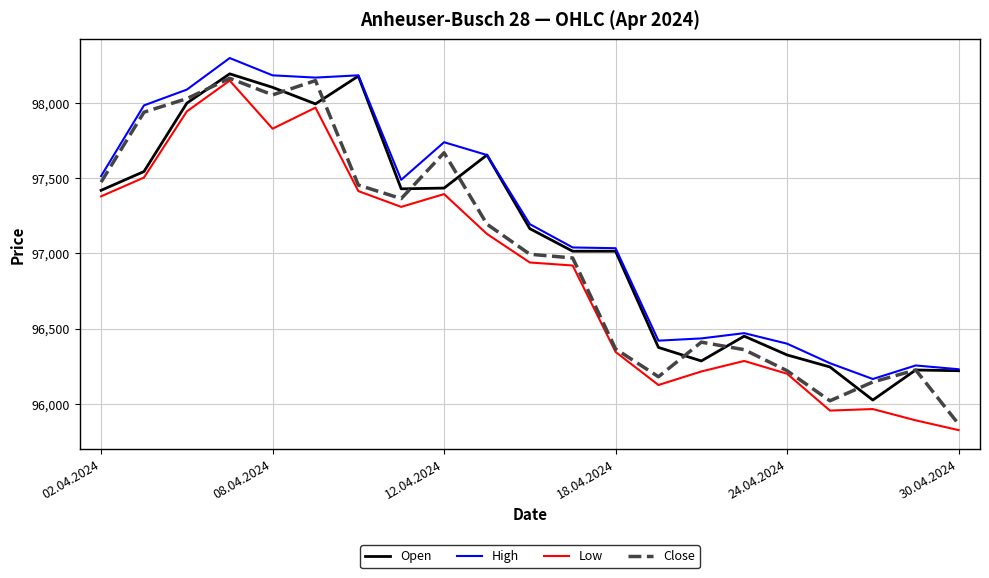

What is the greatest value displayed?

98300